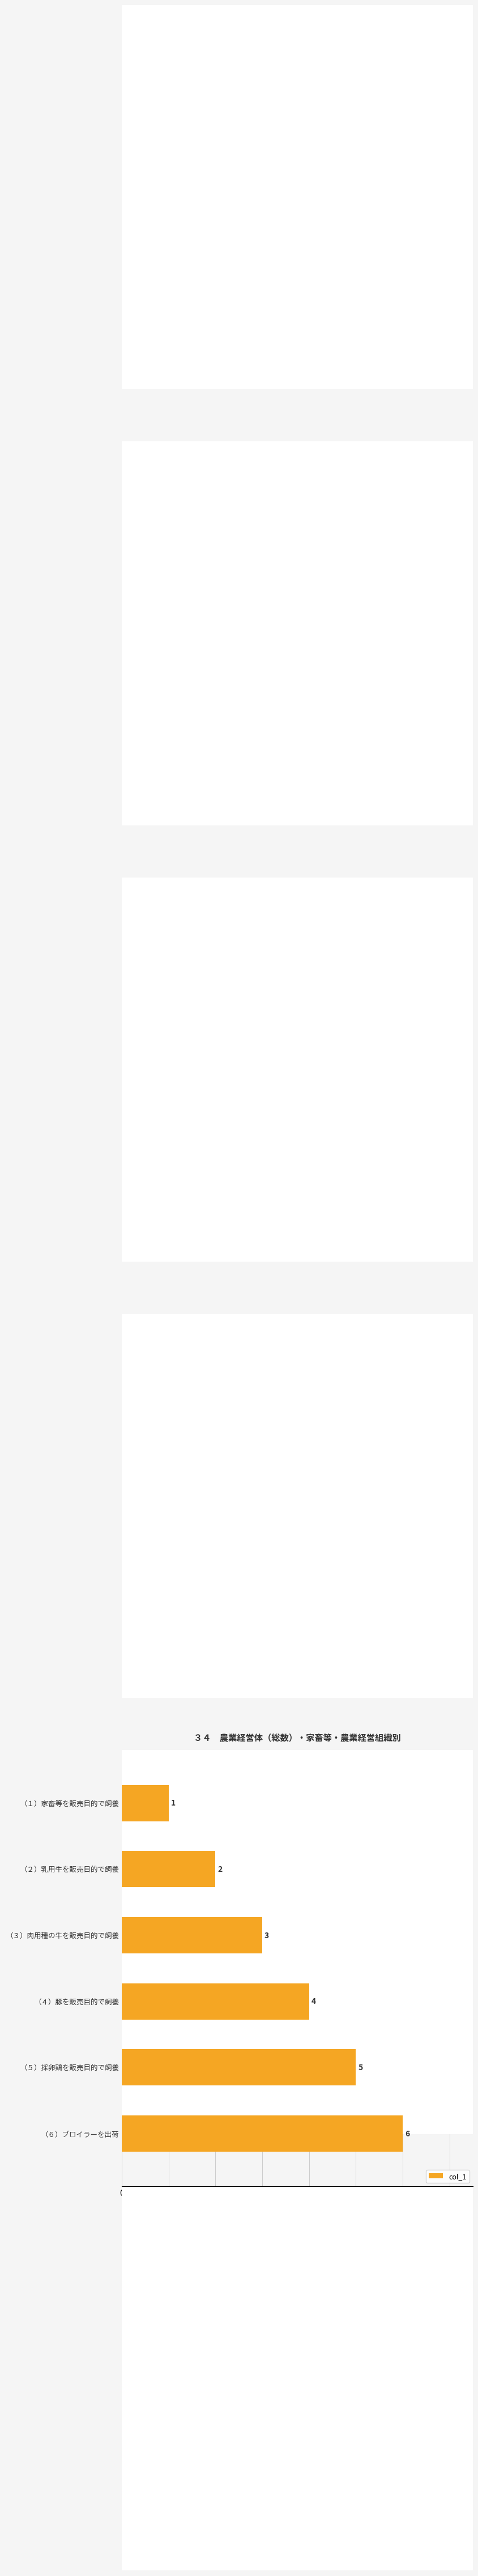

Which label corresponds to the largest value in the chart?

（６）ブロイラーを出荷